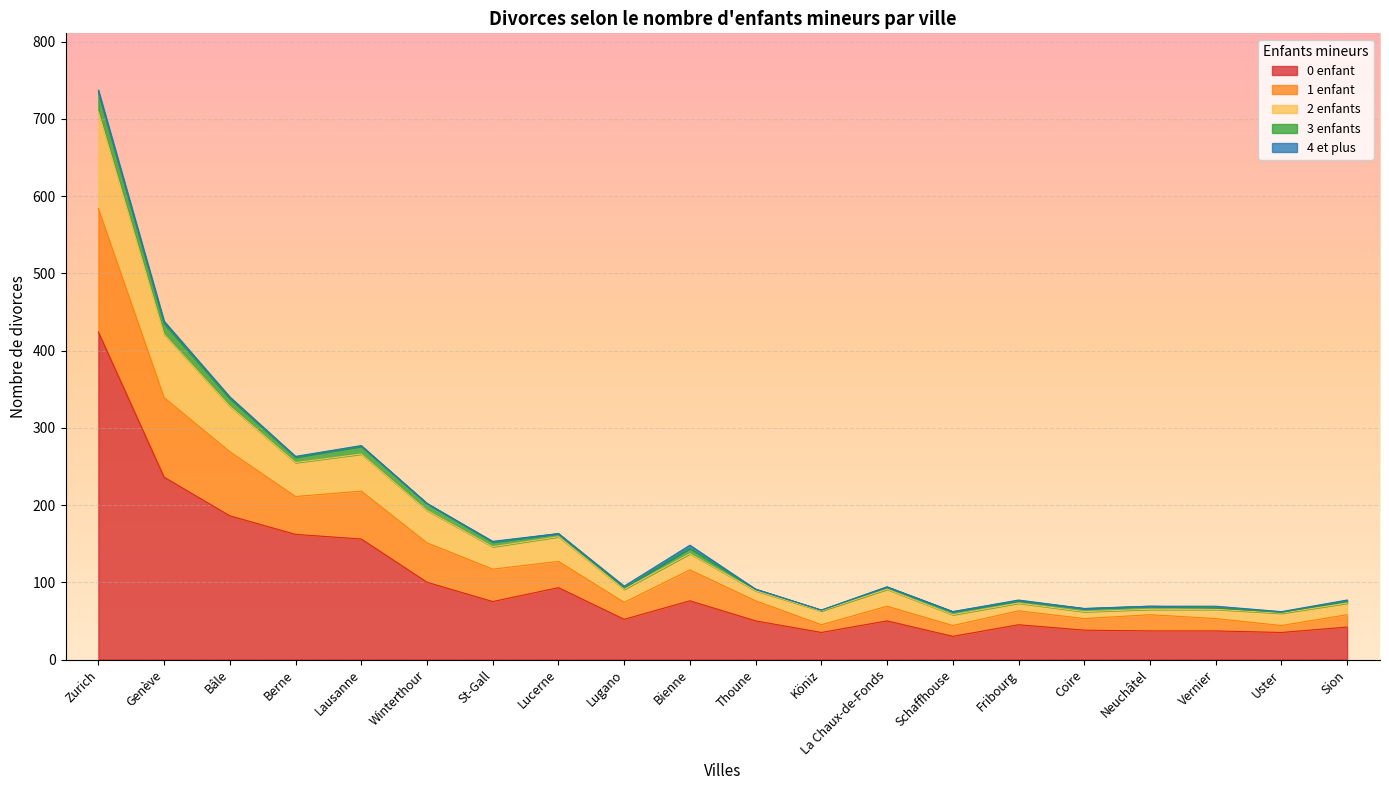

At which label does 0 enfant reach its peak?

Zurich